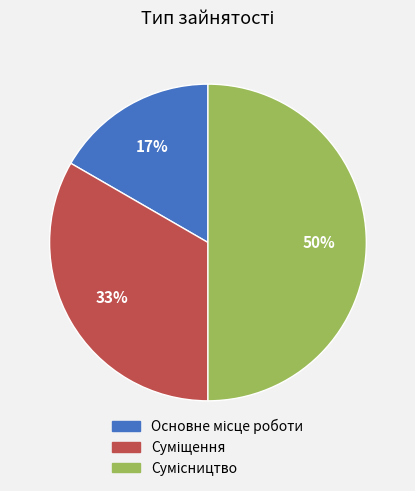

To the nearest percent, what is the difference between the largest and smallest slice percentages?

33%